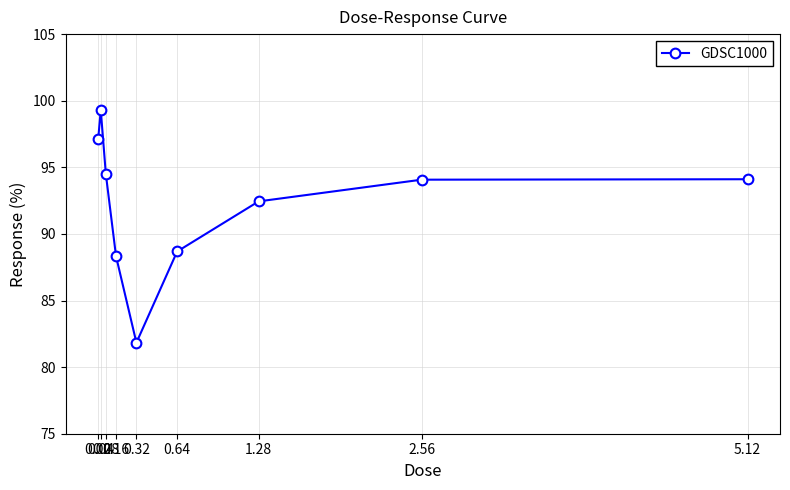

What is the sum of all values?

830.4